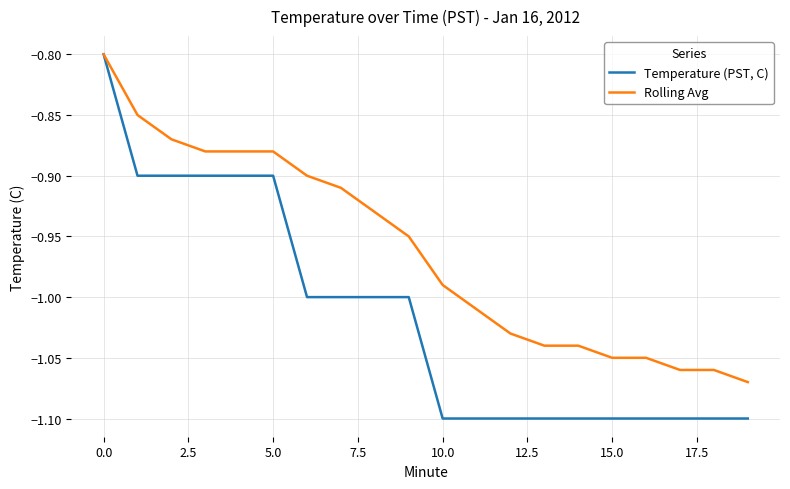

Which series has the widest spread of values?

Temperature (PST, C)